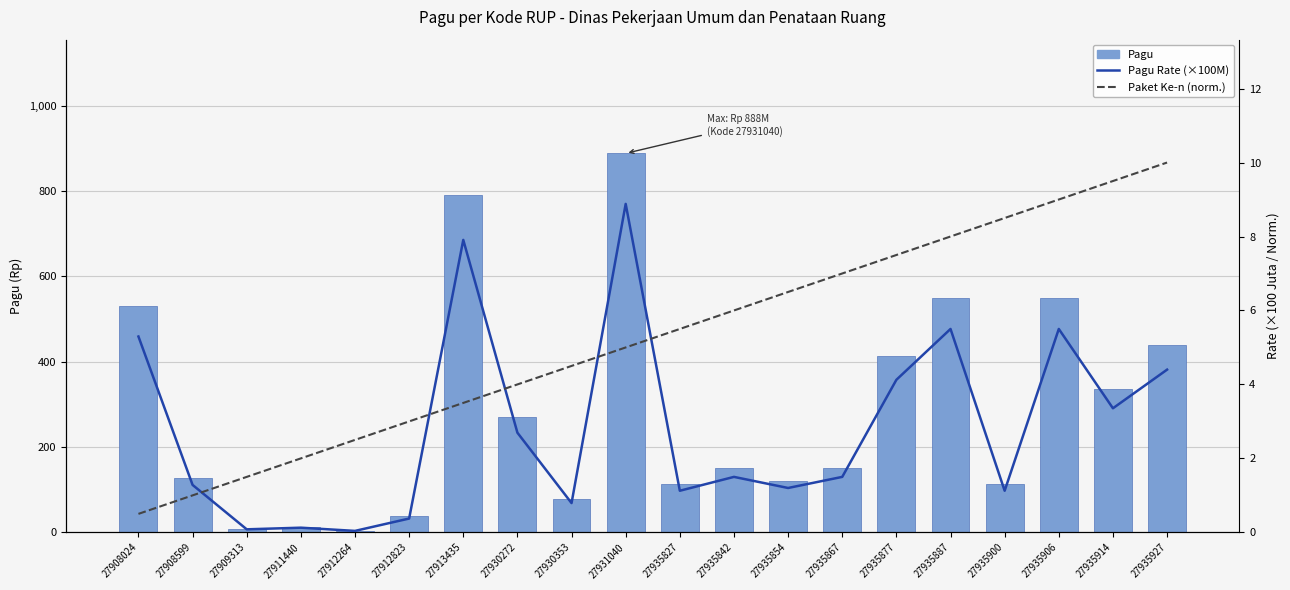

How many groups of bars are there?

20